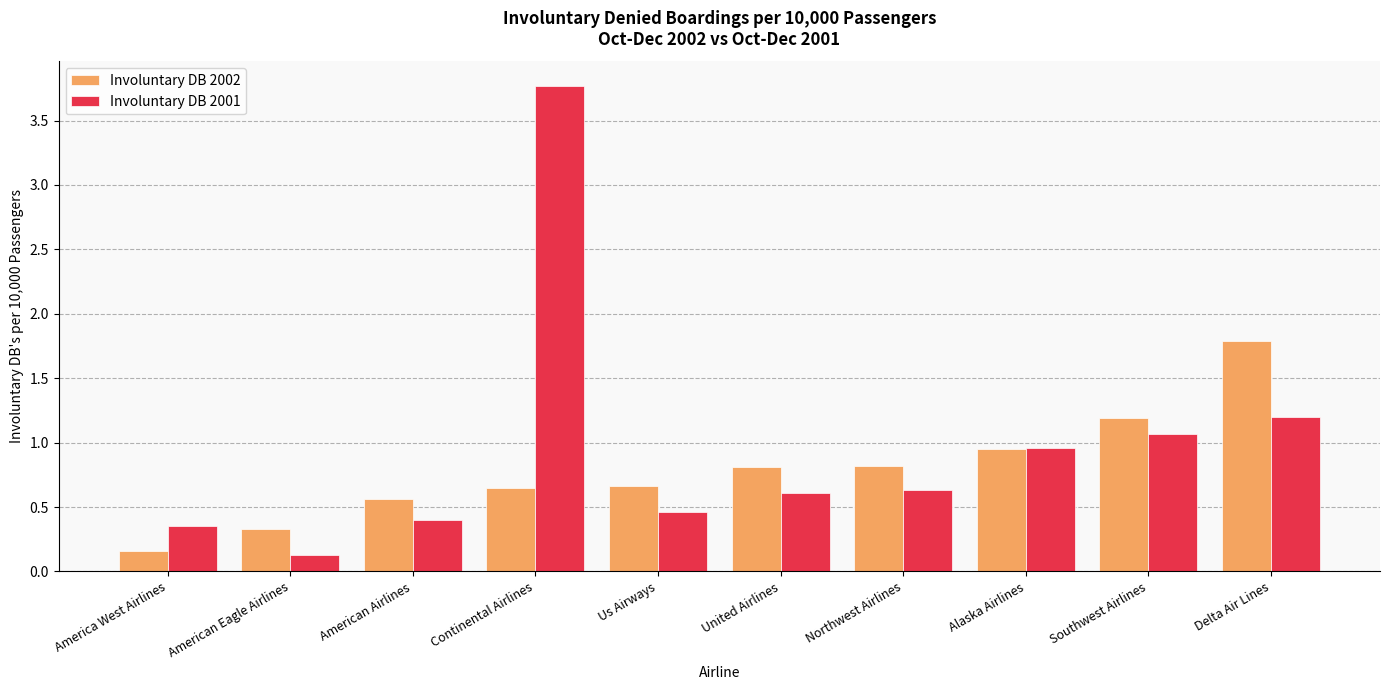

Is the value of Involuntary DB 2002 at Us Airways greater than the value of Involuntary DB 2001 at Southwest Airlines?

No